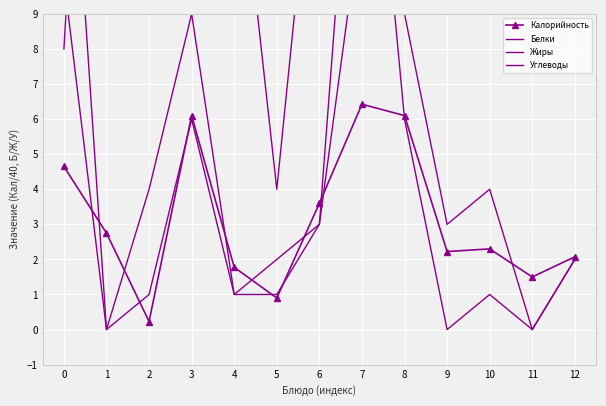

How many interior local peaks does the Калорийность series have?

3